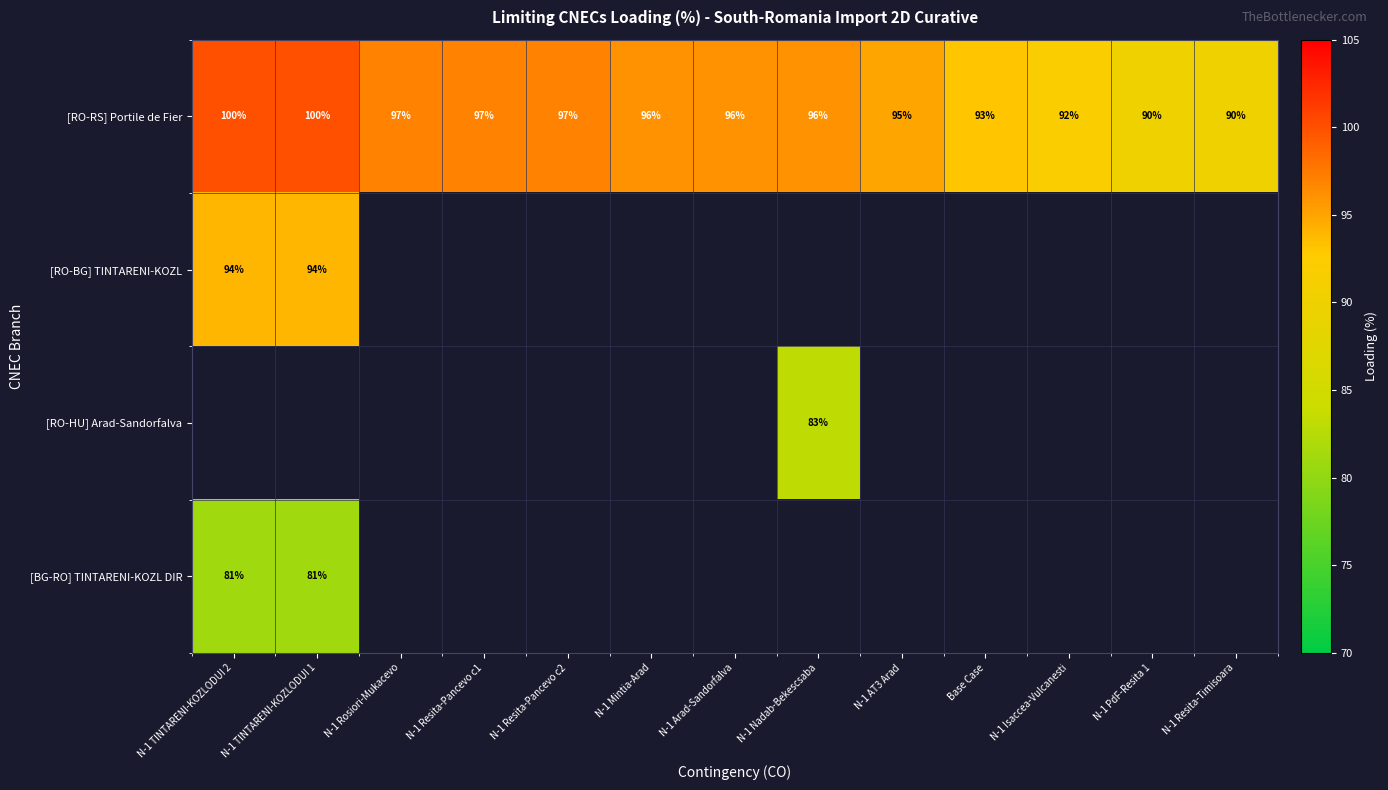

Which has a higher value, N-1 TINTARENI-KOZLODUI 1 or N-1 TINTARENI-KOZLODUI 2?

N-1 TINTARENI-KOZLODUI 1